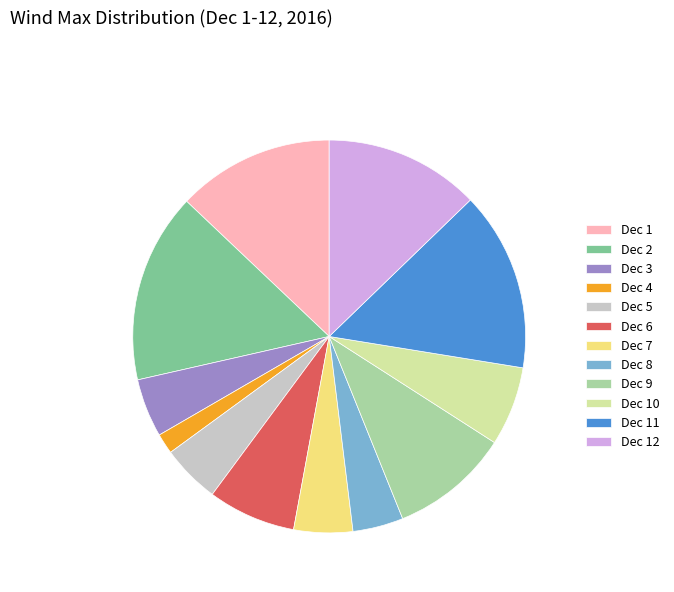

Is it true that Dec 4 is 2% of the pie?

True